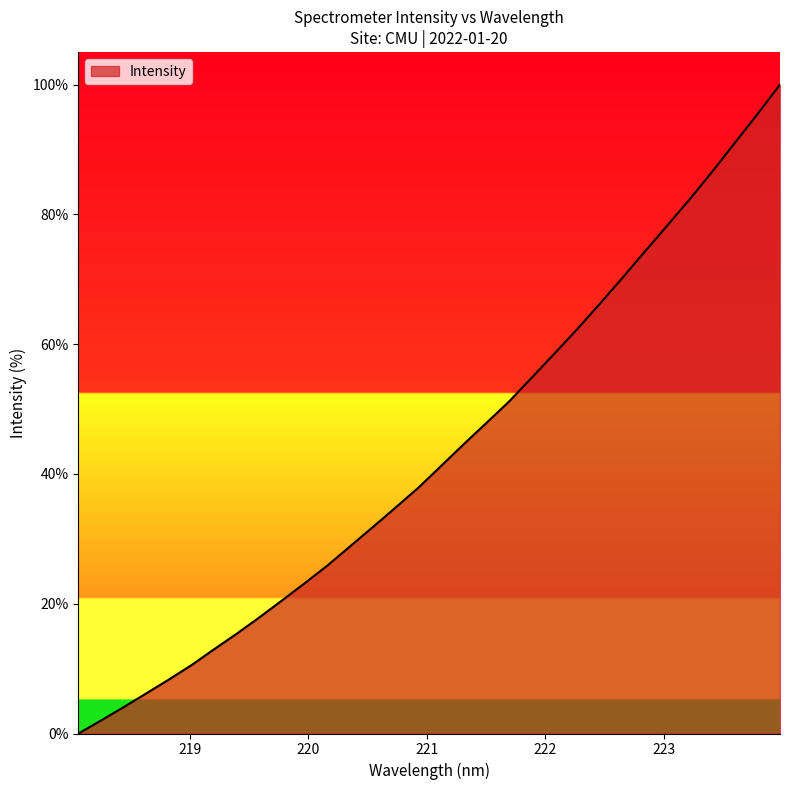

What is the greatest value displayed?

100.0